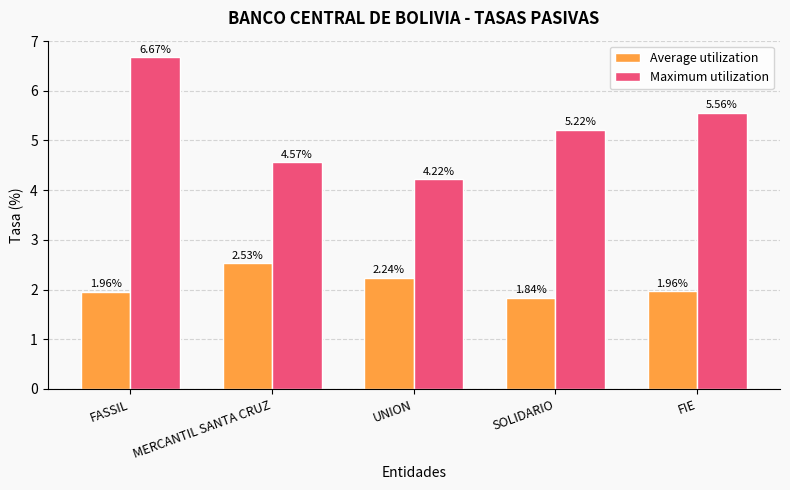

Where does the Maximum utilization series first go above 5?

FASSIL